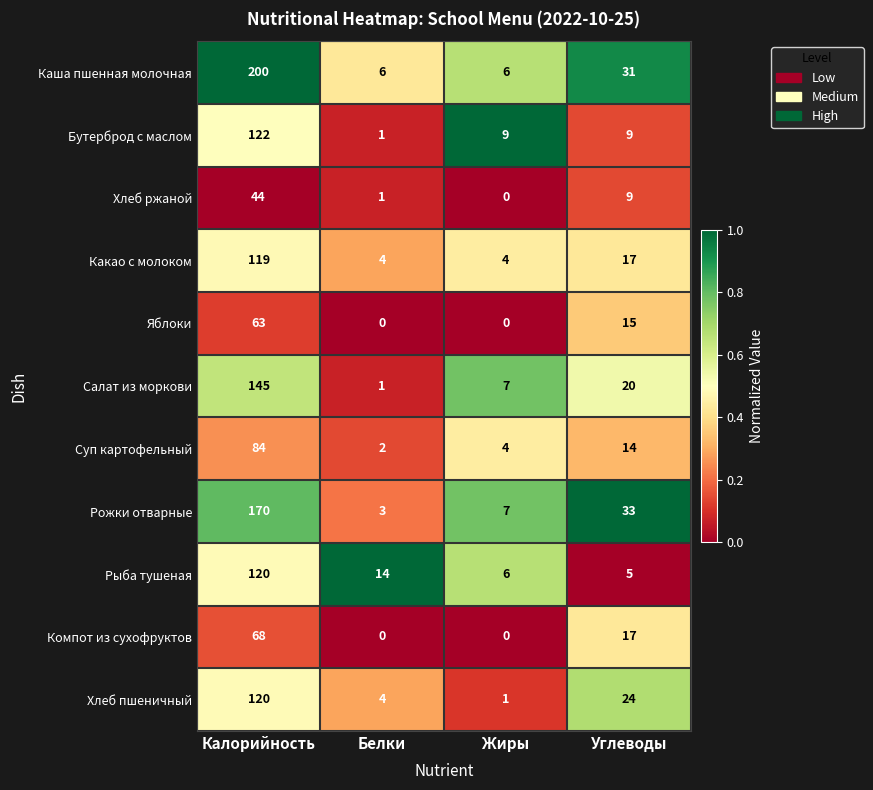

The value of Салат из моркови at Калорийность is 243. True or false?

False